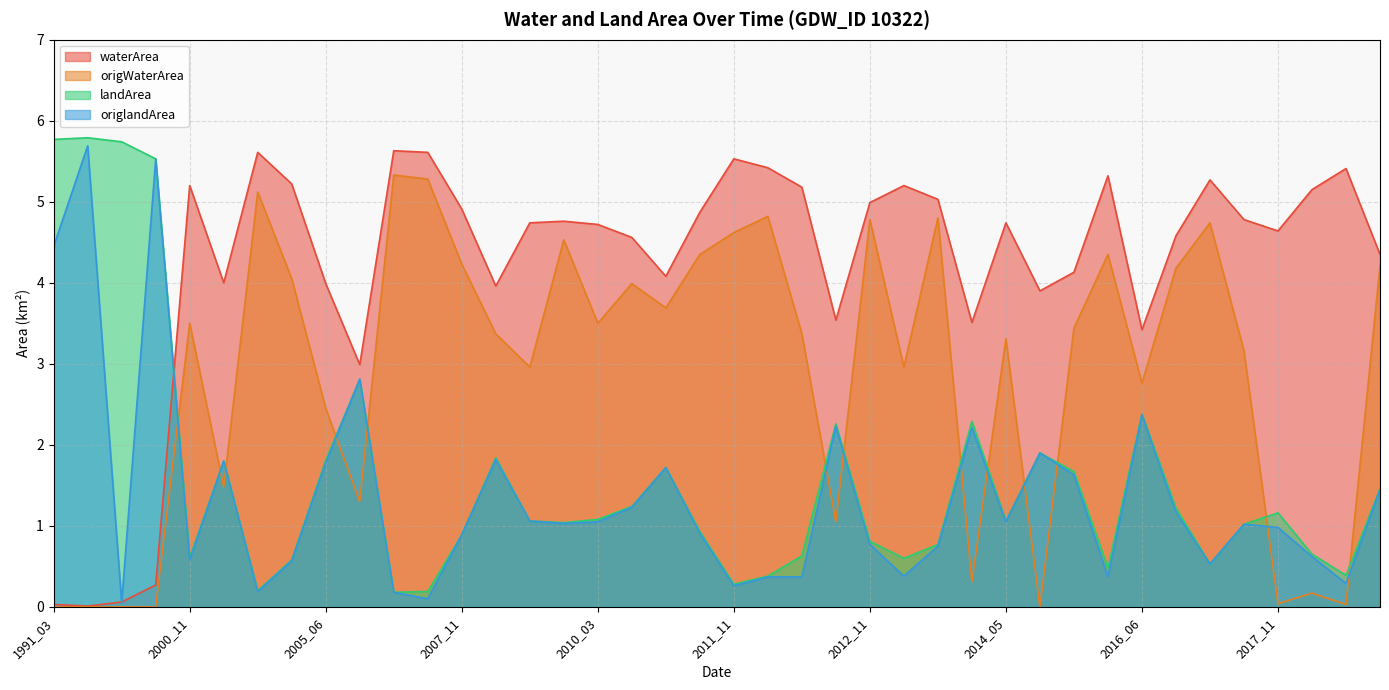

How many interior local valleys does the origWaterArea series have?

12